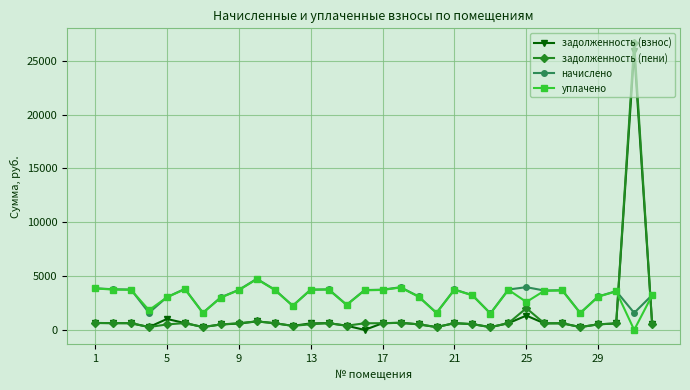

True or false: уплачено has more than 0 interior local peaks.

True